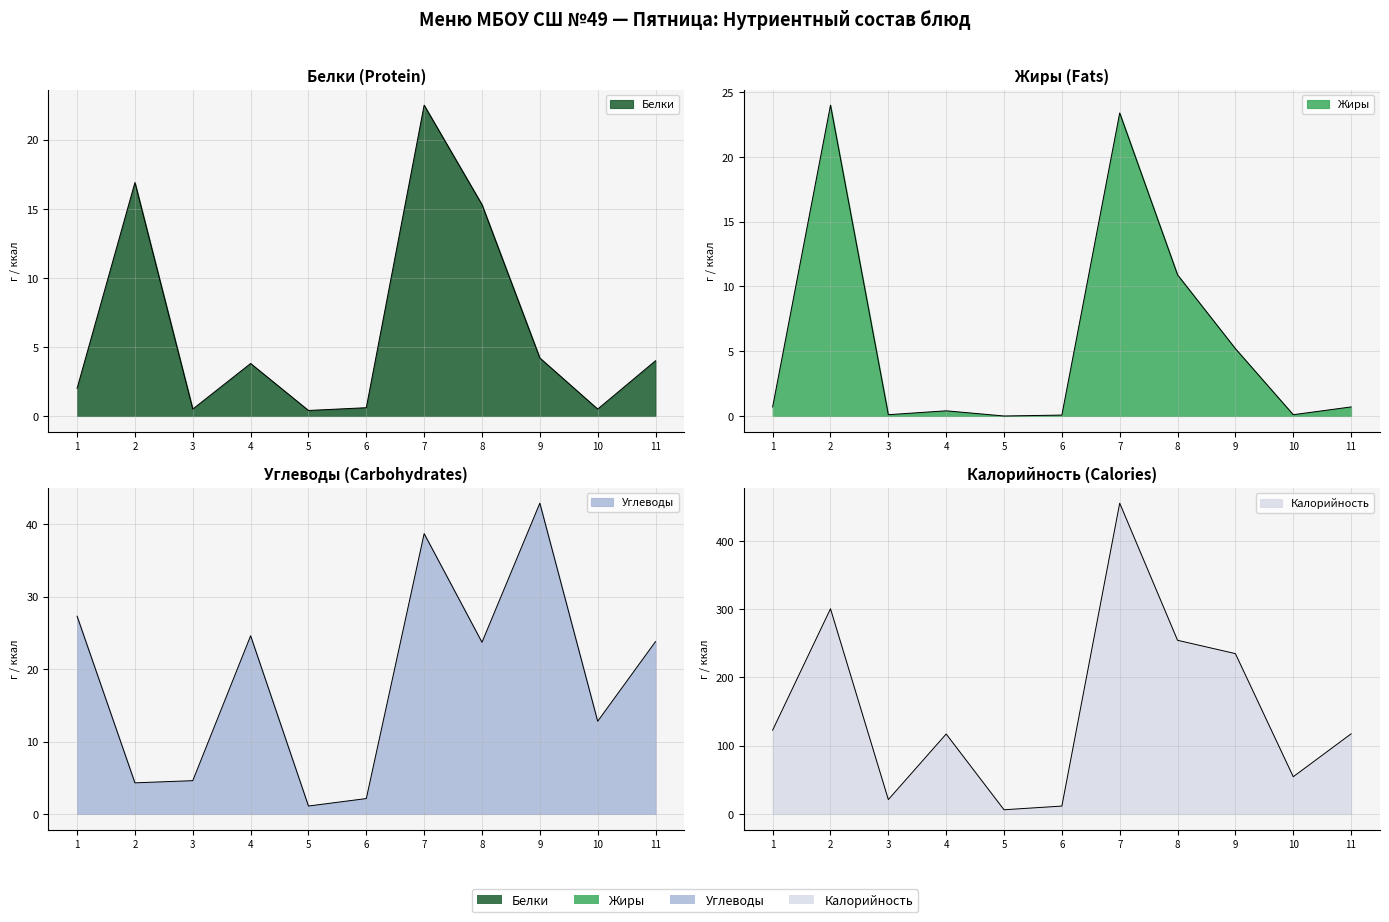

Does the chart display data point markers on the line(s)?

No